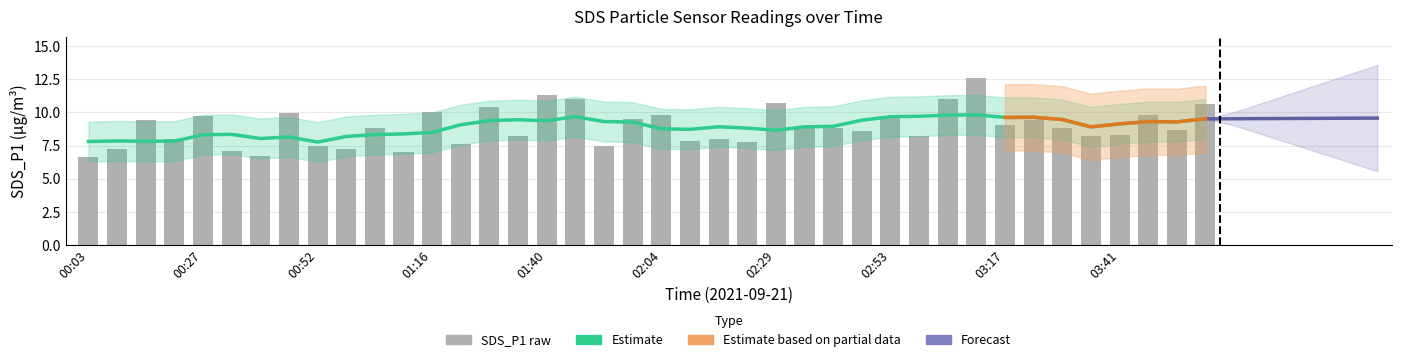

Are the bars grouped side by side (vs. stacked)?

No